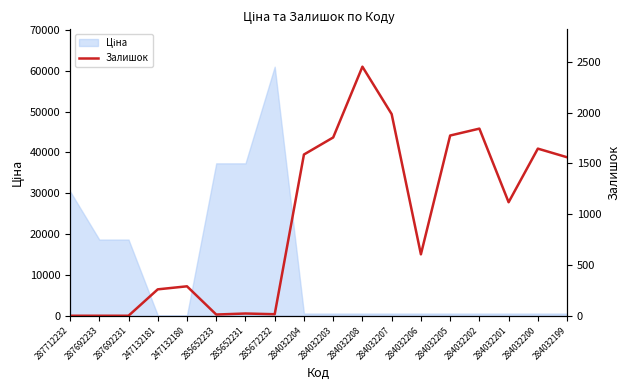

Reading left to right, list all the values displayed in this chart.

0	0	0	260	290	12	22	15	1588	1756	2453	1986	605	1775	1843	1118	1646	1561